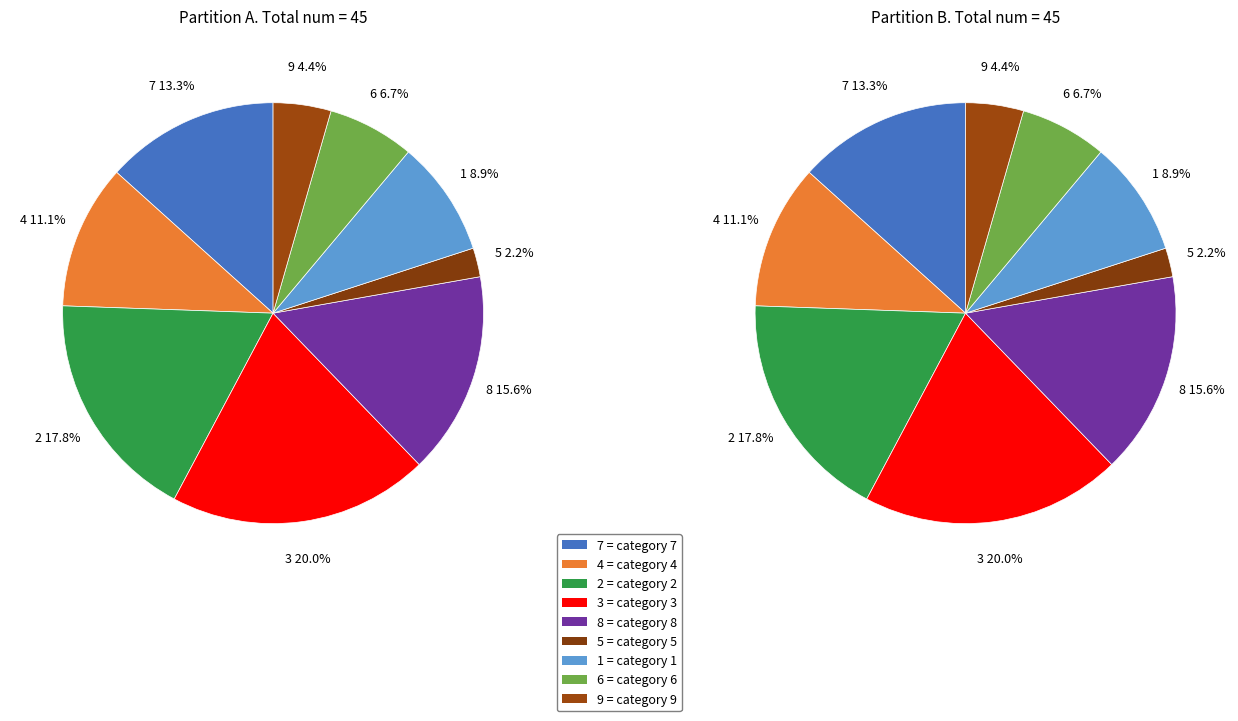

Is 5 the majority of the pie?

No